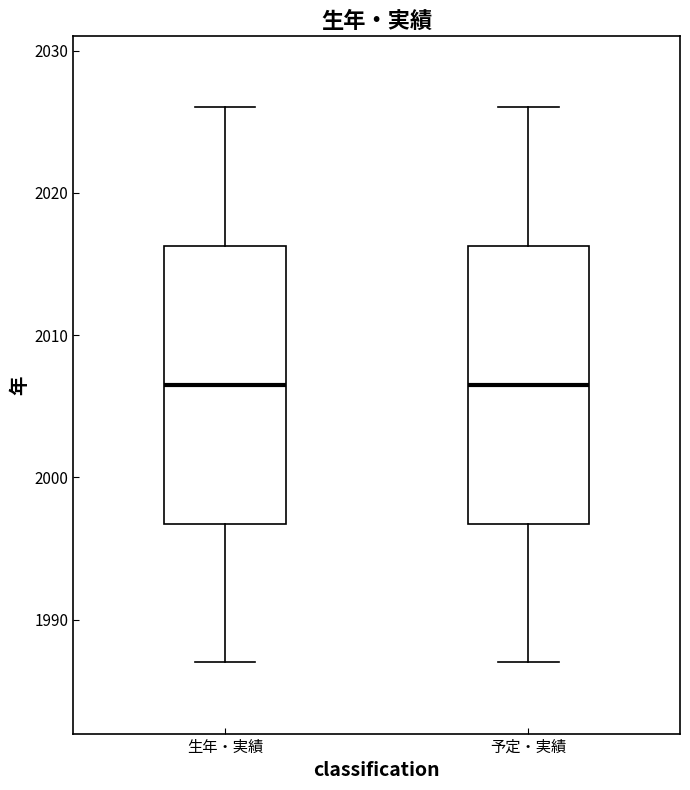

Reading left to right, transcribe this box plot: for each box, give where its median line is, the range the box spans, and where its two whiskers end, as read against the y-axis. The values are not printed on the chart, so give them approximately, as read against the axis.

生年・実績: median 2007, box 1997 to 2016, whiskers 1987 to 2026
予定・実績: median 2007, box 1997 to 2016, whiskers 1987 to 2026